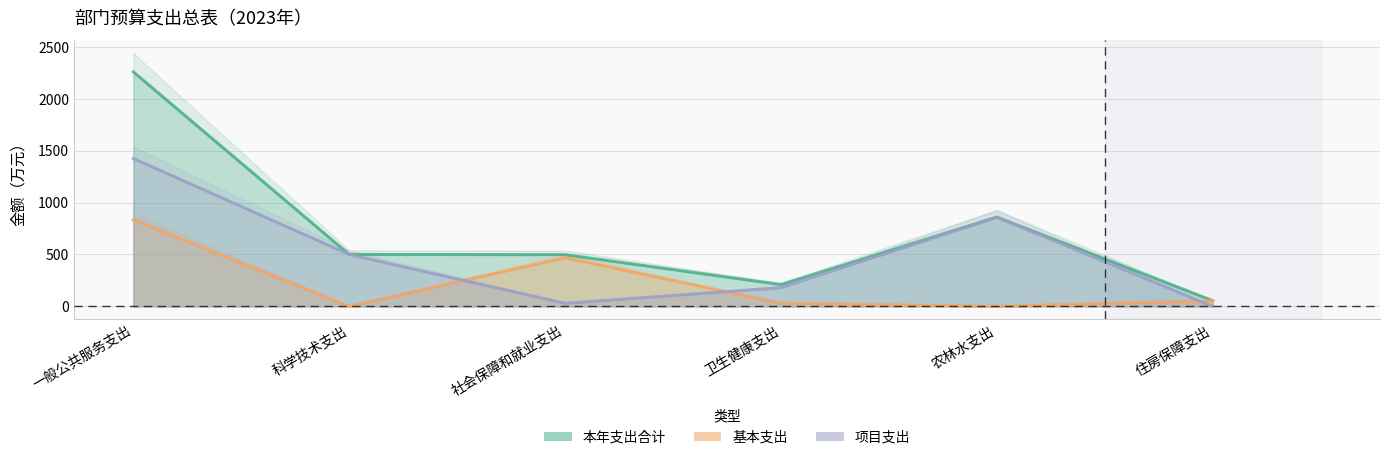

What is the difference between the second highest and minimum values in the 基本支出 series?

468.7